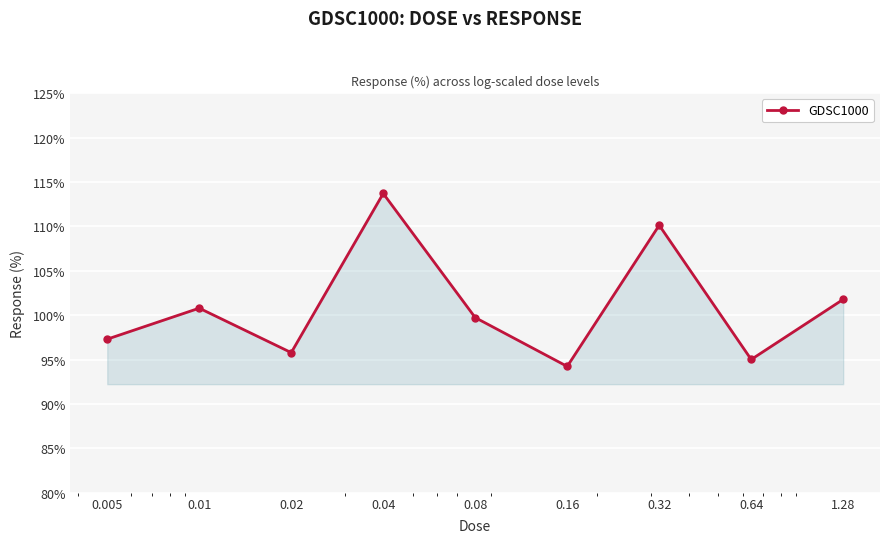

What is the greatest value displayed?

113.7